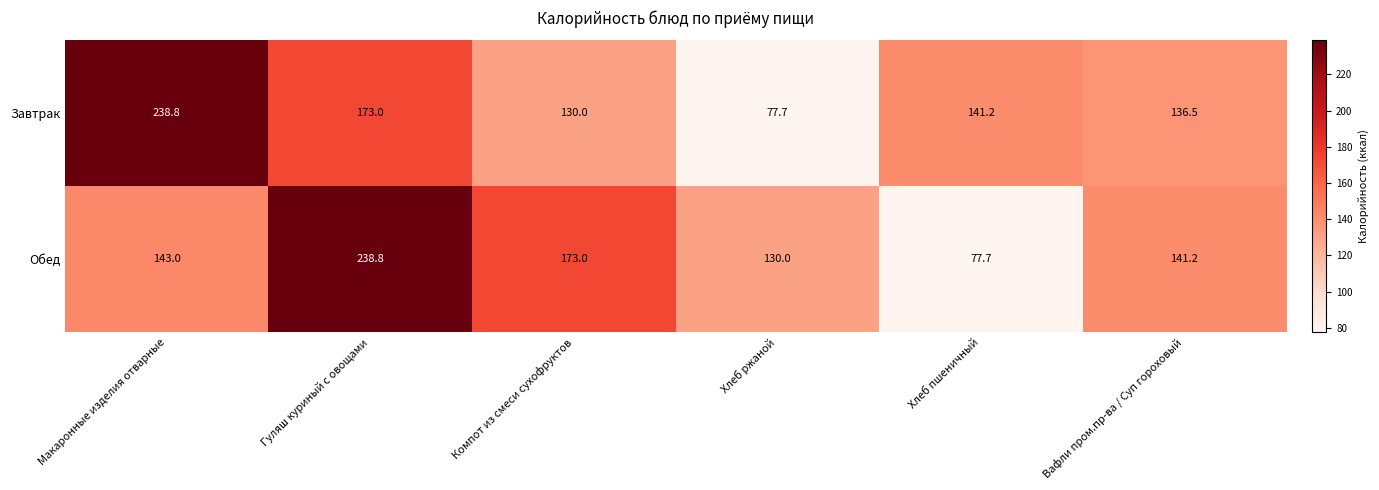

Is it true that Завтрак equals 59.3 at Гуляш куриный с овощами?

False